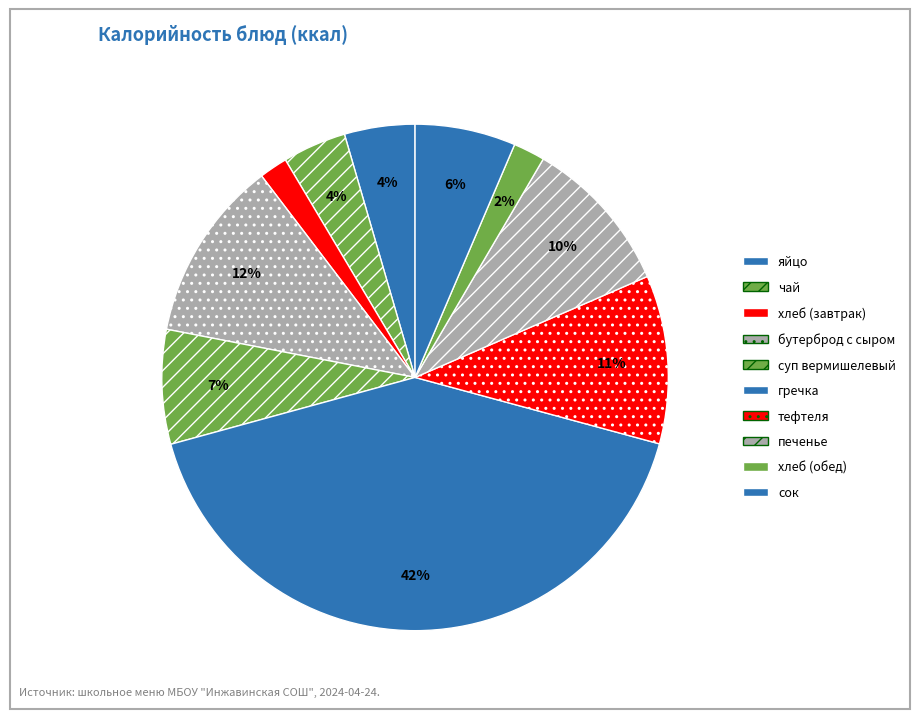

Count the number of slices in the pie.

10